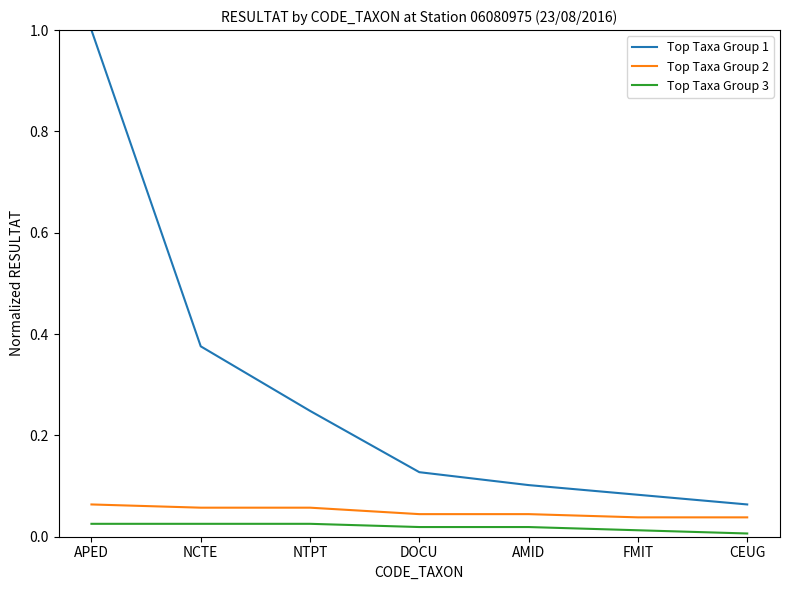

What position from the left is NTPT?

3